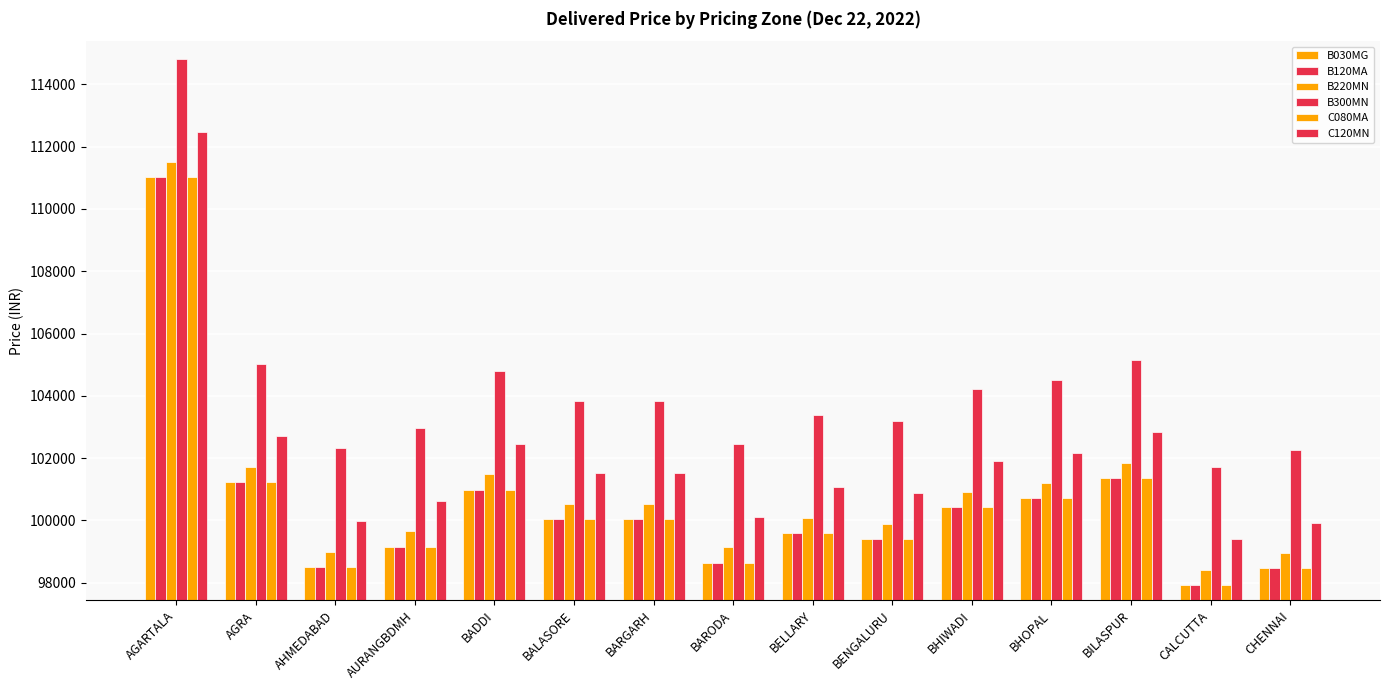

Are the bars horizontal?

No